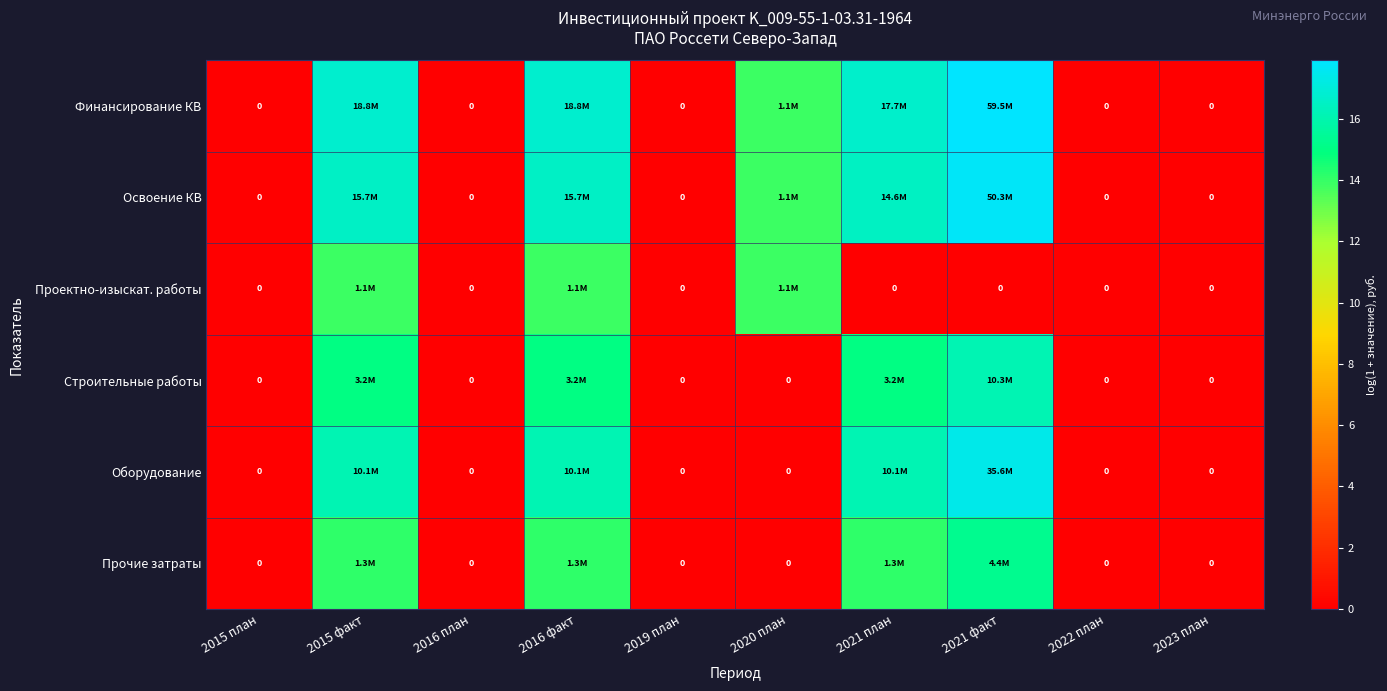

What is the total value across all series at 2021 факт?

84.5